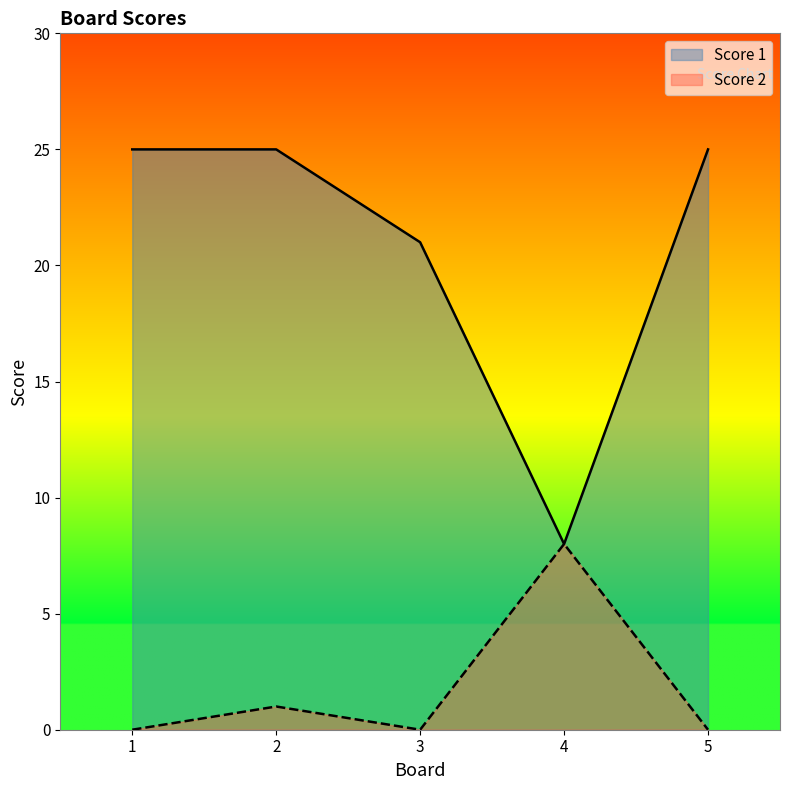

At 2, list the series in order from largest to smallest.

Score 1, Score 2